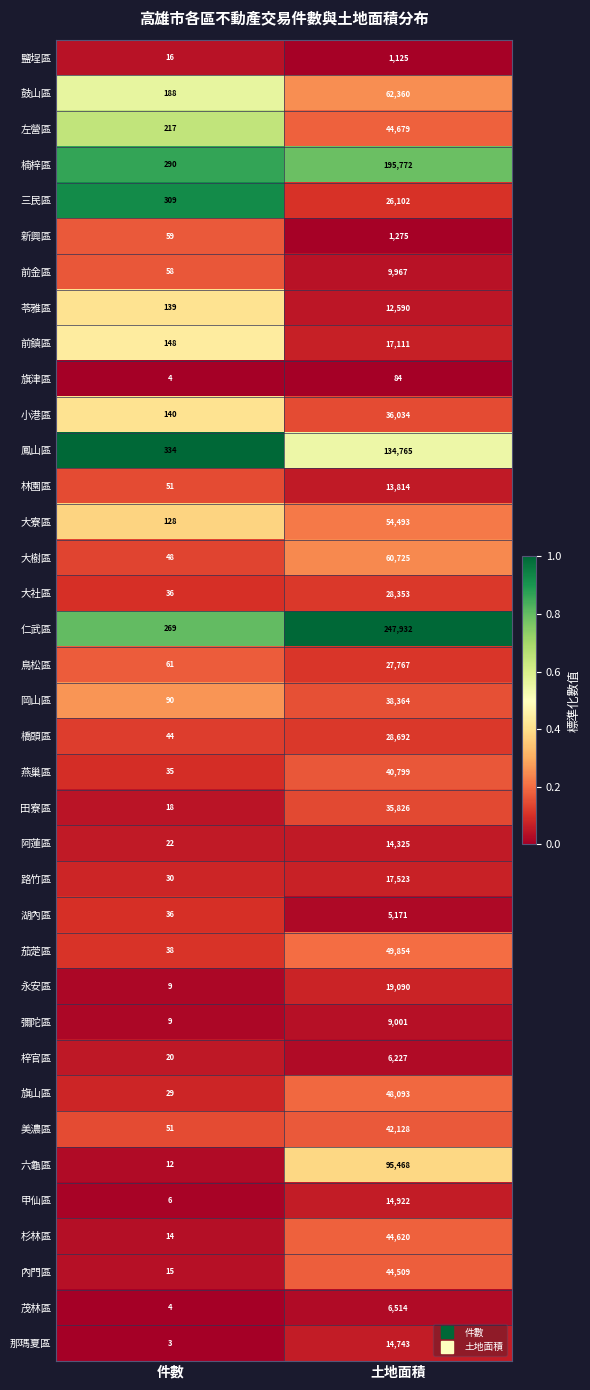

What is the sum of the 永安區 values at 土地面積 and 件數?

19099